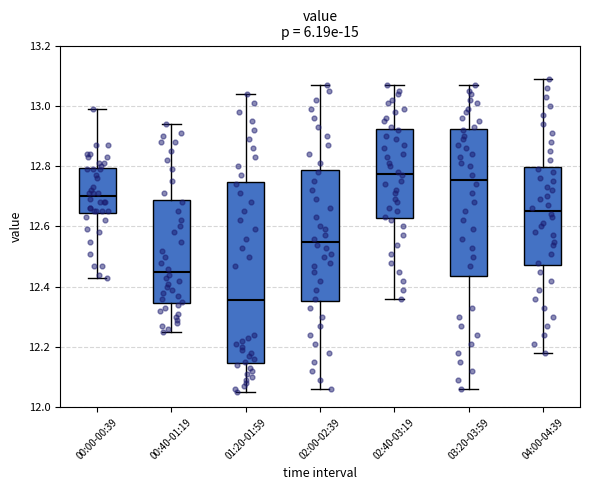

Comparing the boxes themselves (not the whiskers), which one is the tallest?

01:20-01:59